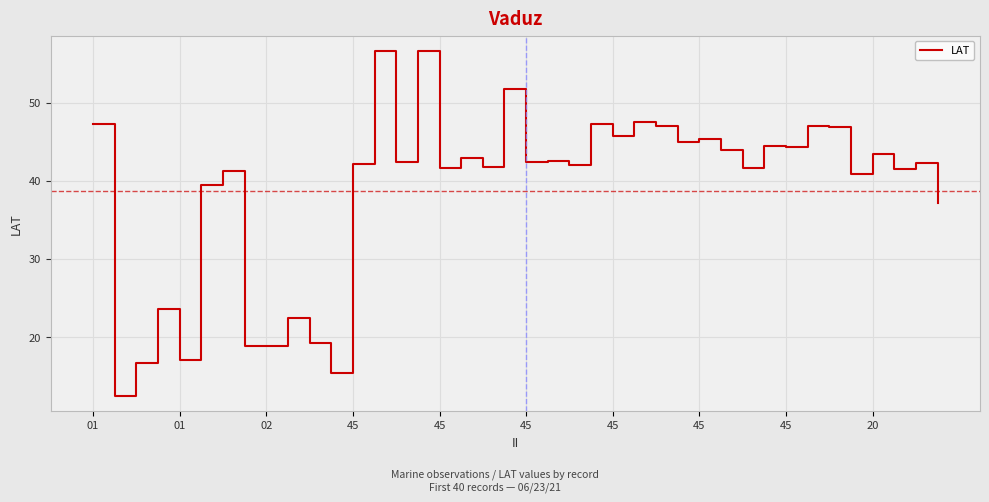

What is the difference between the maximum and minimum values?

44.1